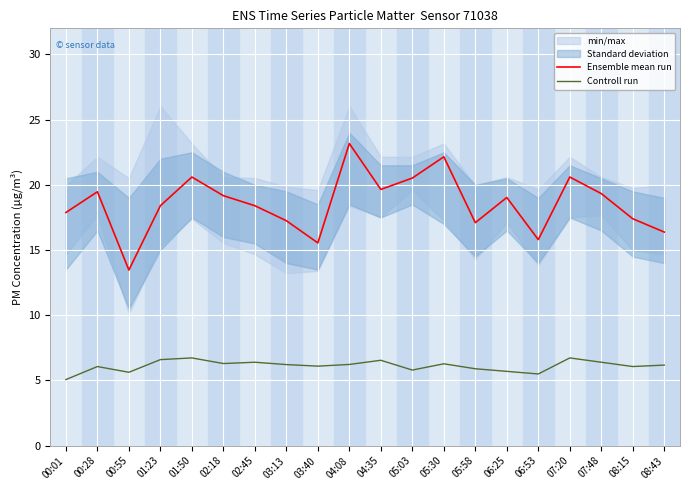

Which category has the lowest value in the Ensemble mean run series?

00:55